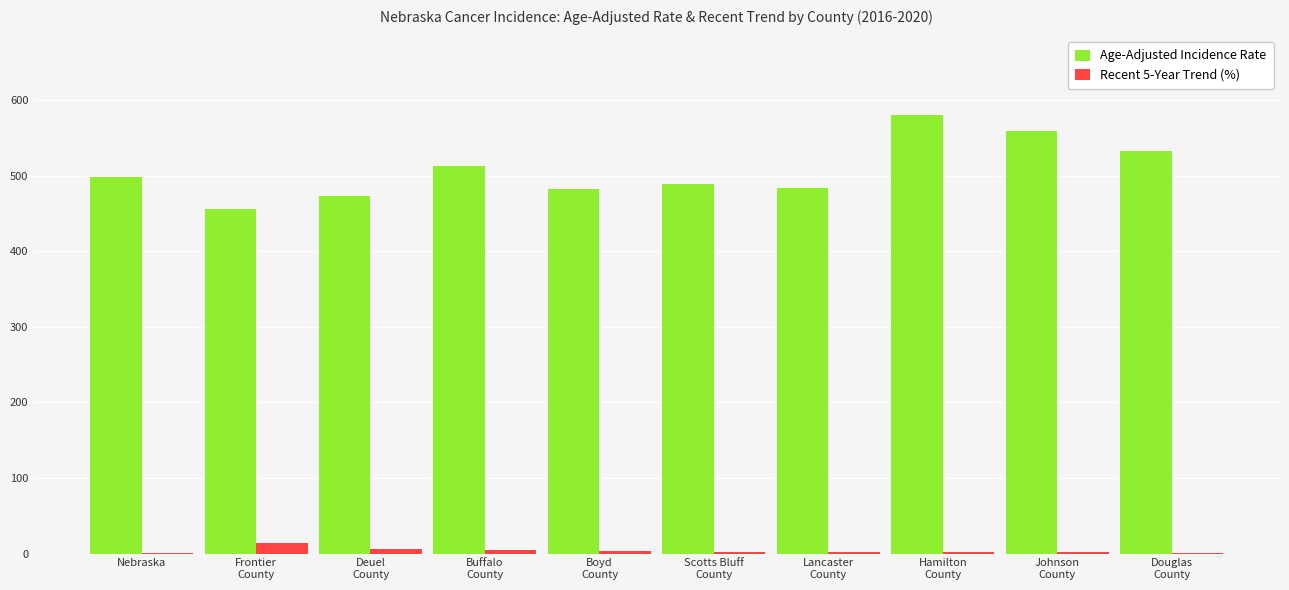

At which label does Age-Adjusted Incidence Rate reach its peak?

Hamilton
County